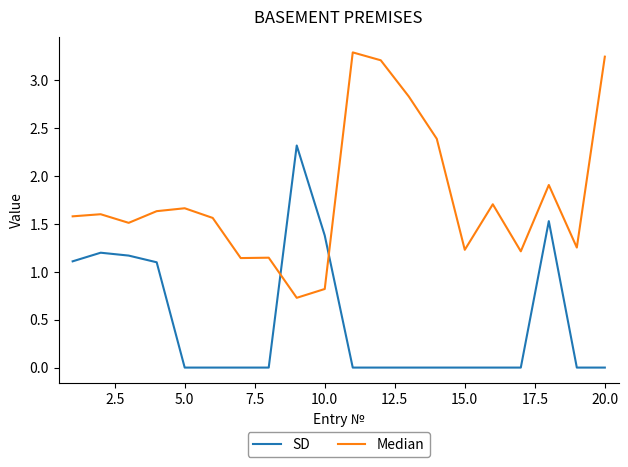

List the series in order of their overall mean, highest first.

Median, SD